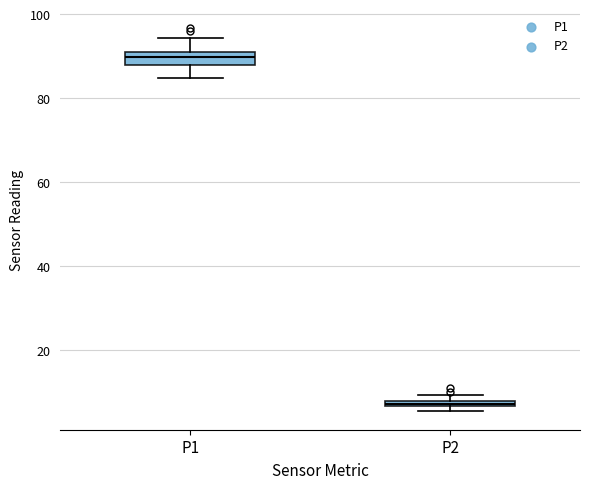

Where is the upper edge of the box for P1 on the y-axis? The values are not printed on the chart, so give them approximately, as read against the axis.

92